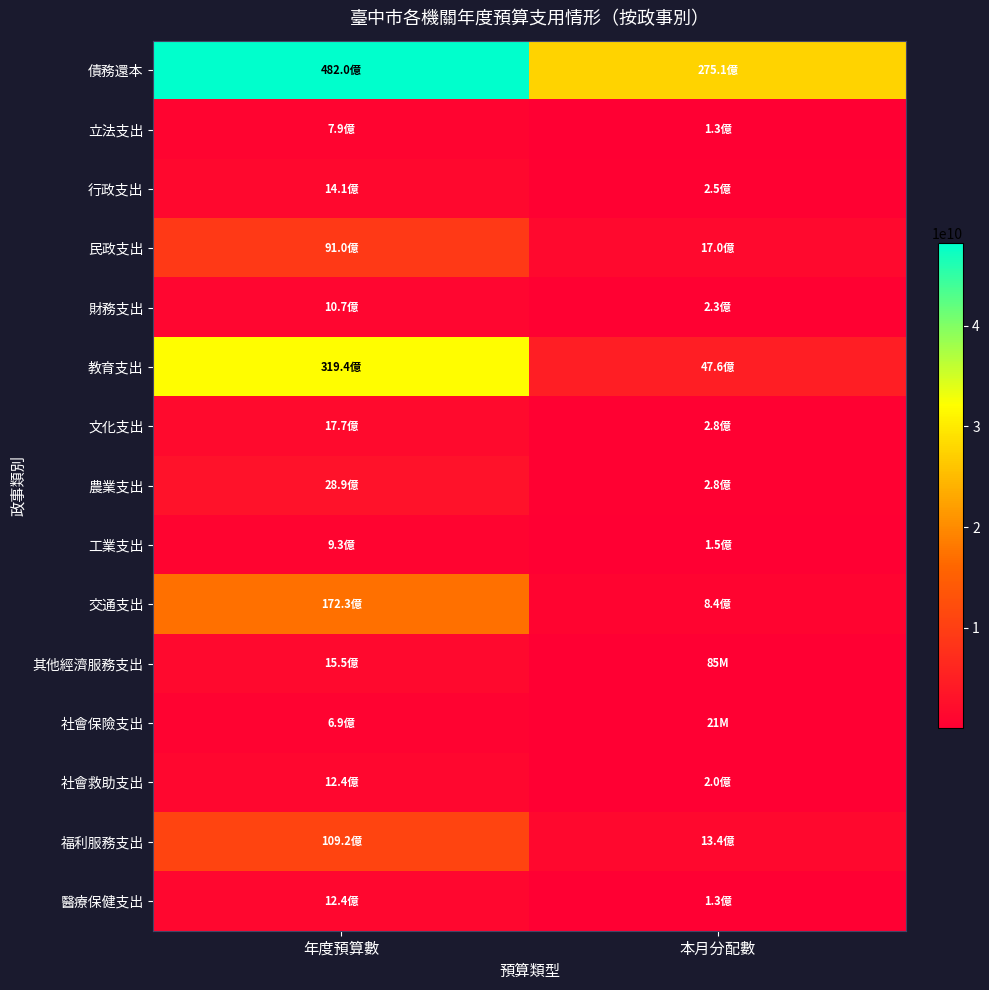

What is the minimum value shown in the chart?

20978000